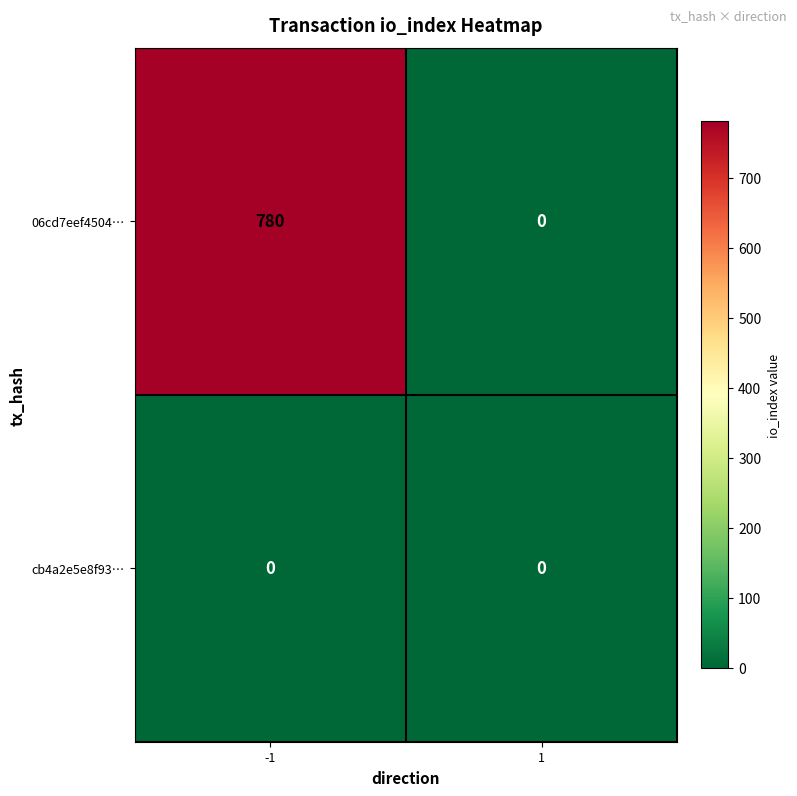

The cb4a2e5e8f93… series shows 0 at 1. True or false?

True